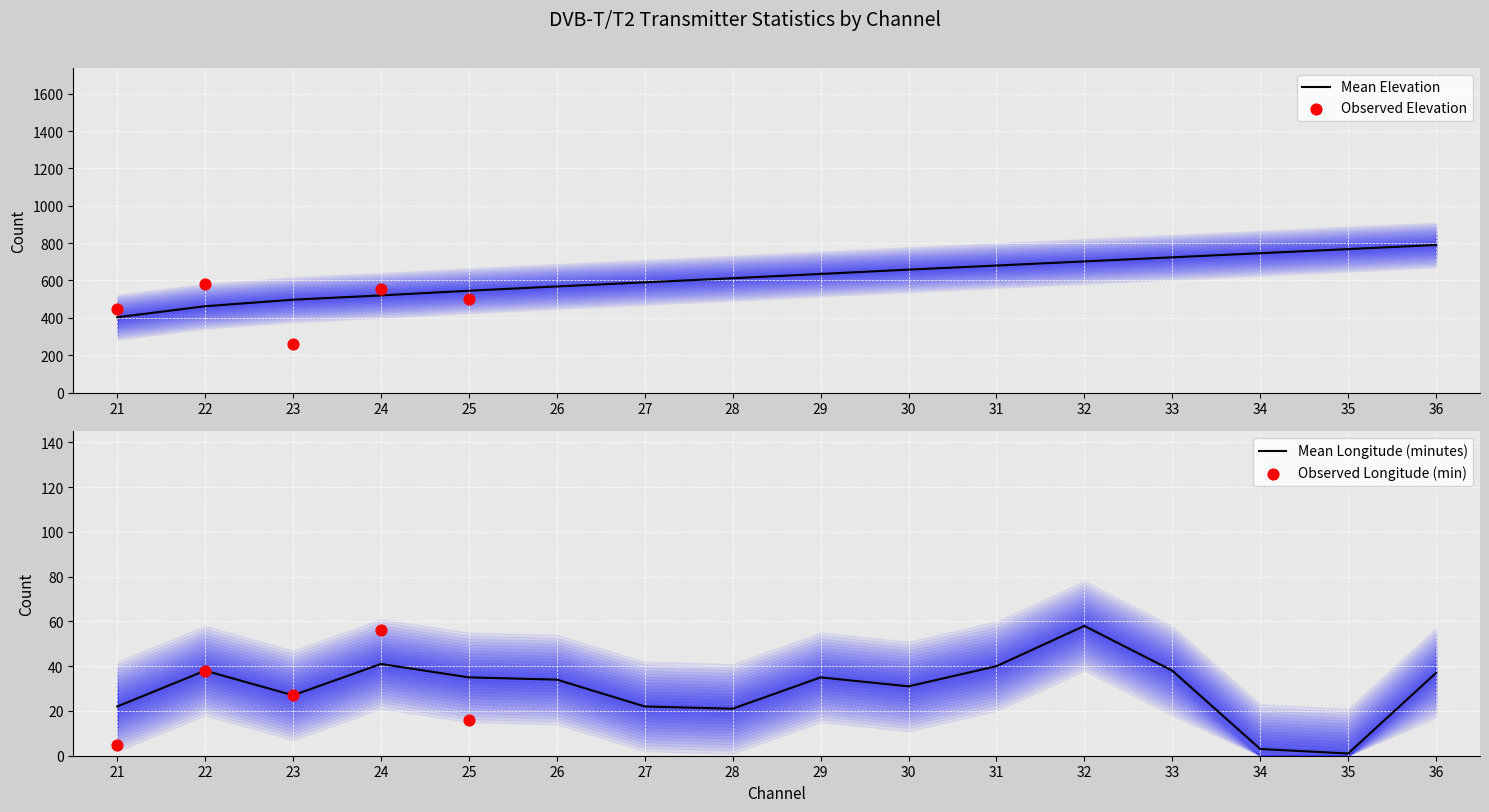

At which category is the sum across all series the highest?

36